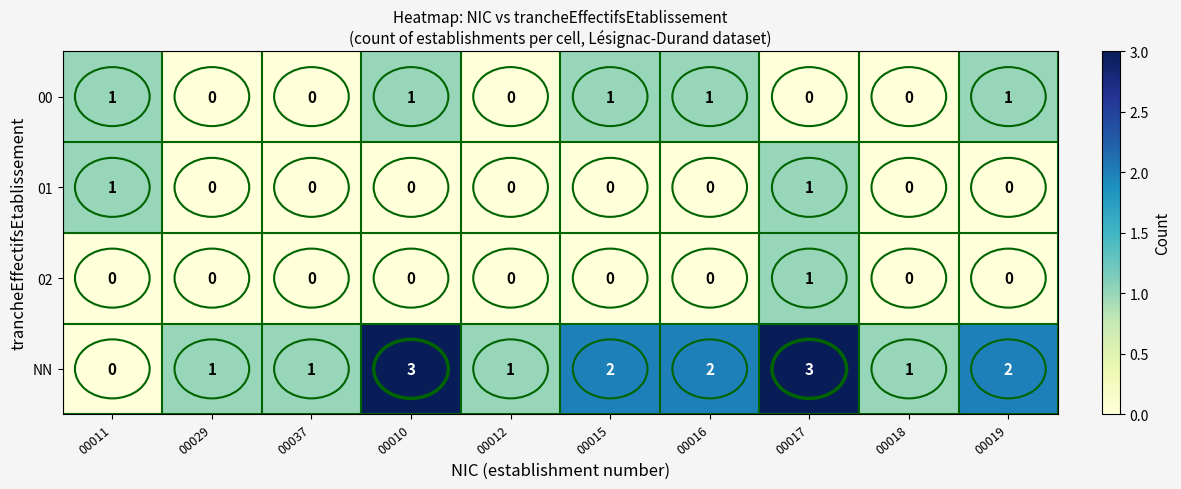

Which series has the widest spread of values?

NN